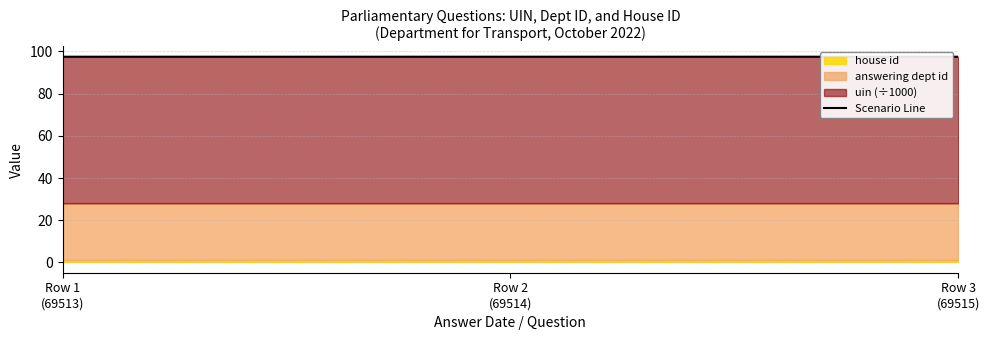

Approximately how many times larger is the value at Row 1
(69513) compared to Row 3
(69515)?

1.0